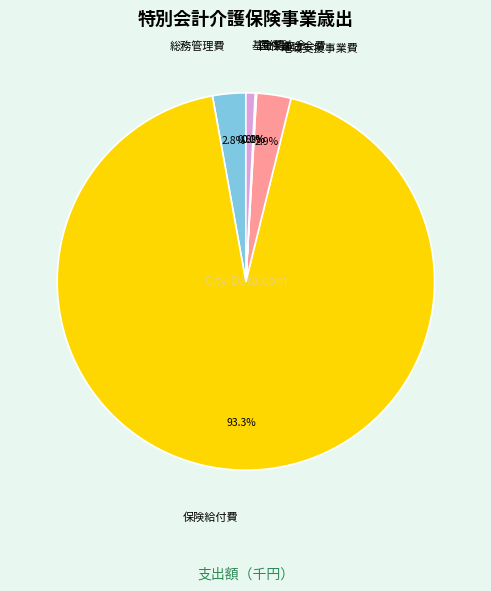

Does any single category account for the majority?

Yes